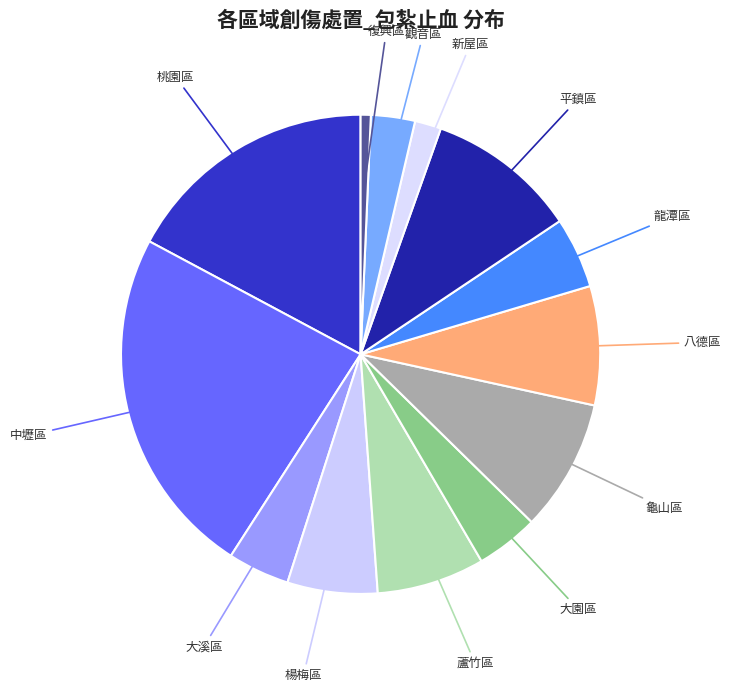

How many slices are in this pie chart?

13